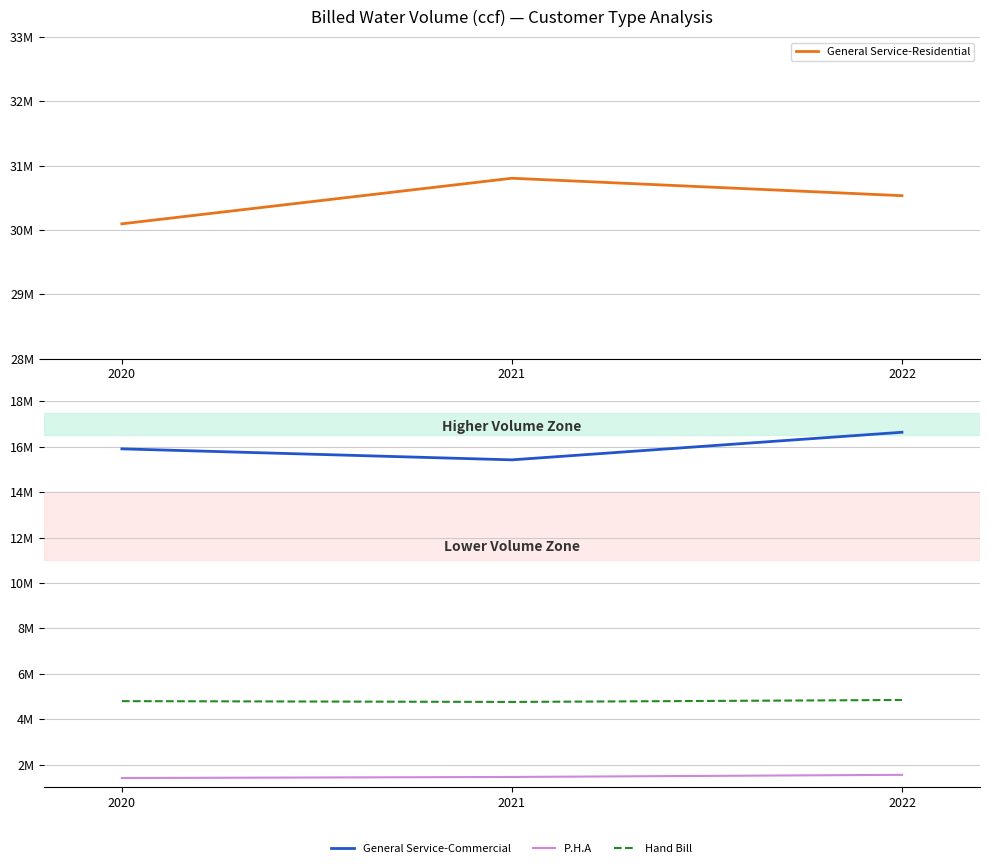

How many data points in General Service-Commercial are less than 15906870?

1